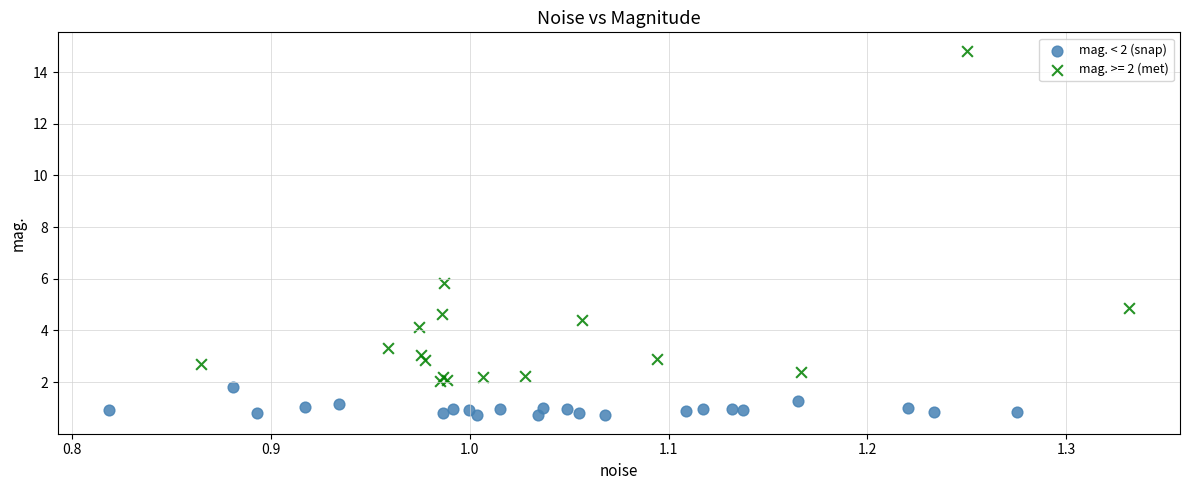

Which series contains the highest Y value?

mag. >= 2 (met)